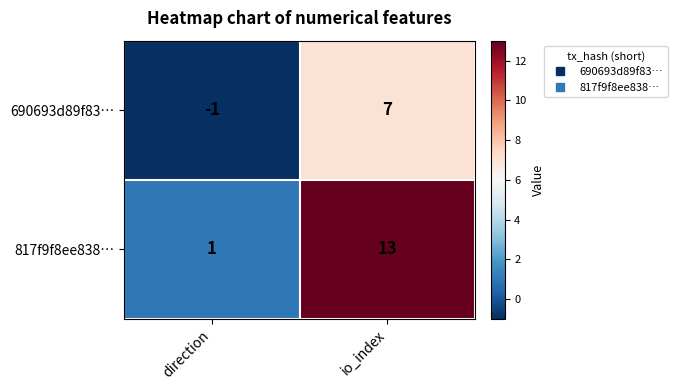

Which category has the lowest value across all series?

direction